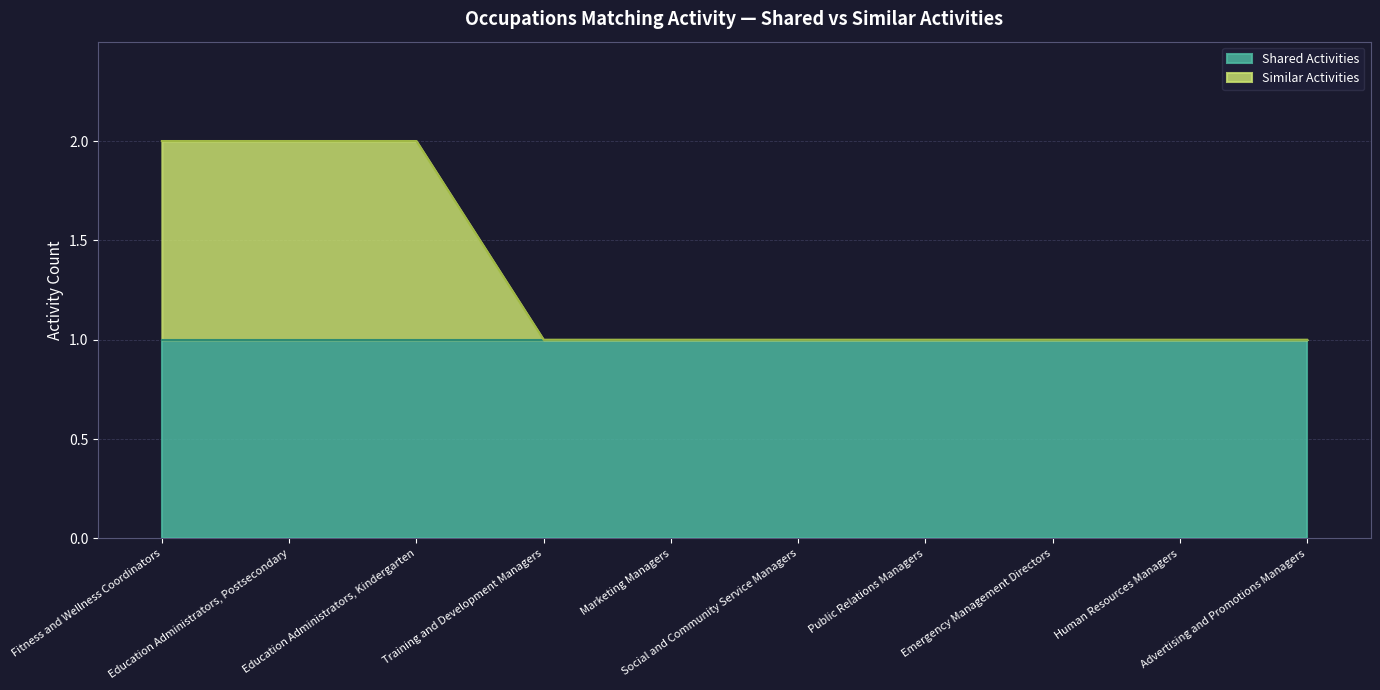

How many lines are shown in the chart?

2